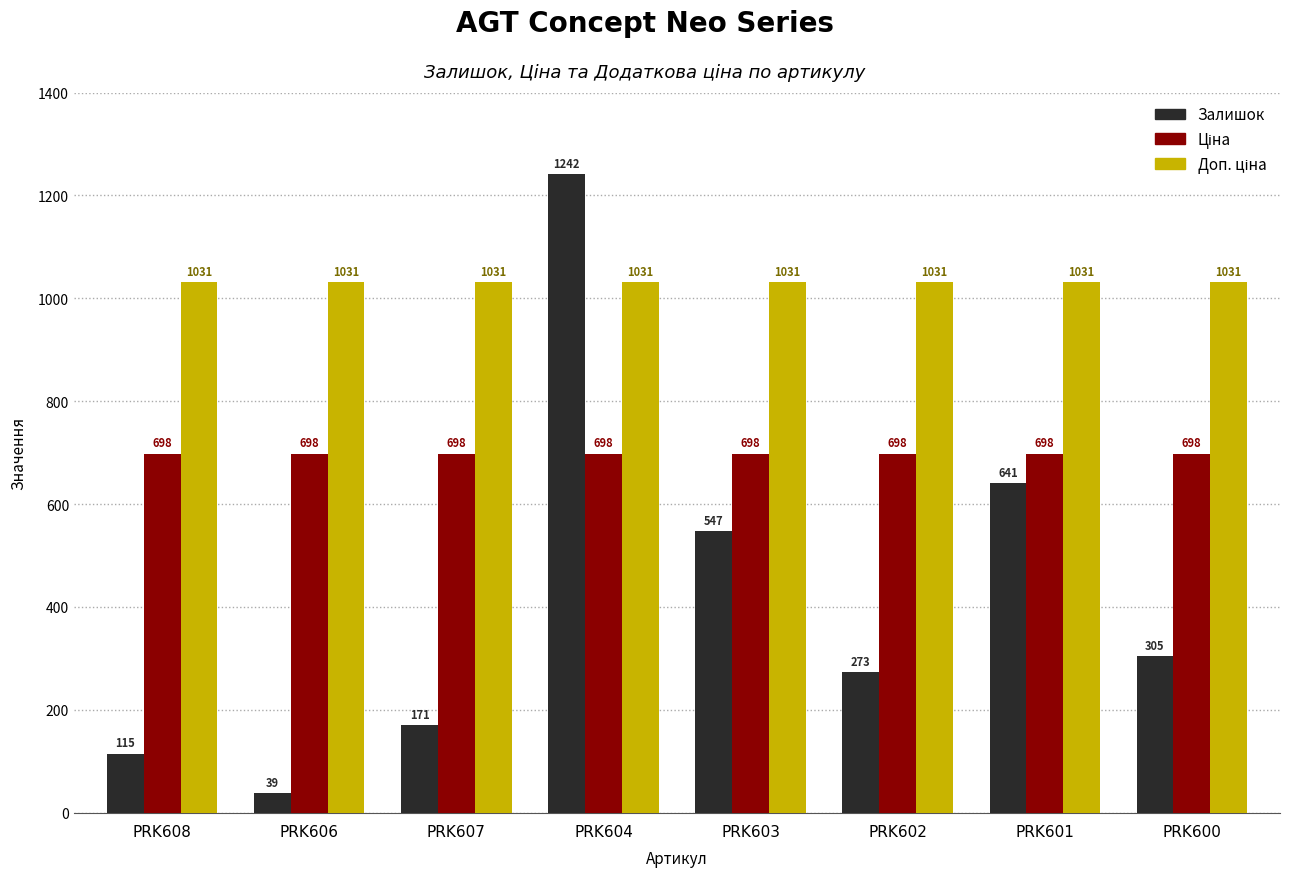

The value of Залишок at PRK607 is 171.0. True or false?

True